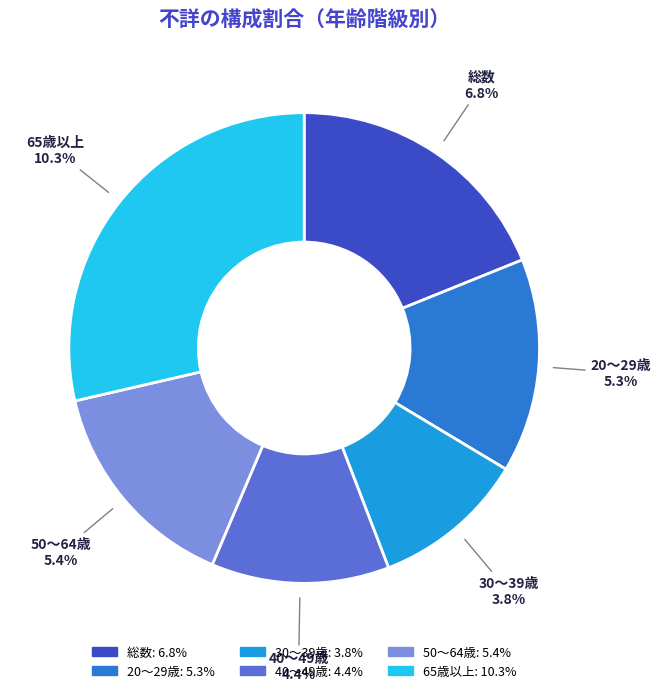

What is the largest slice in the pie chart?

65歳以上